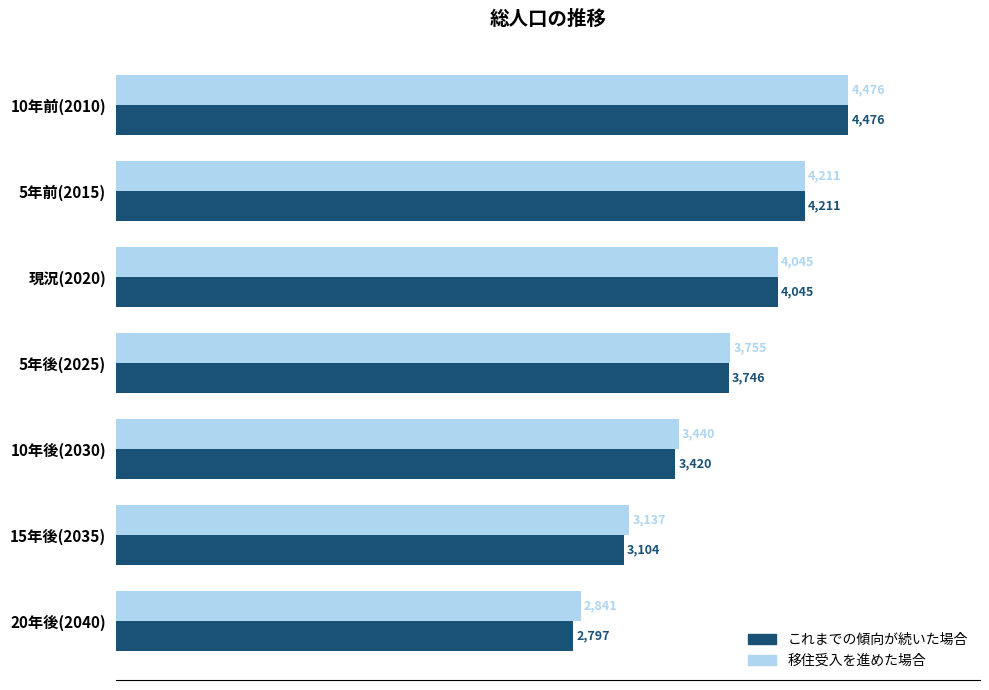

The value of これまでの傾向が続いた場合 at 20年後(2040) is 2797. True or false?

True